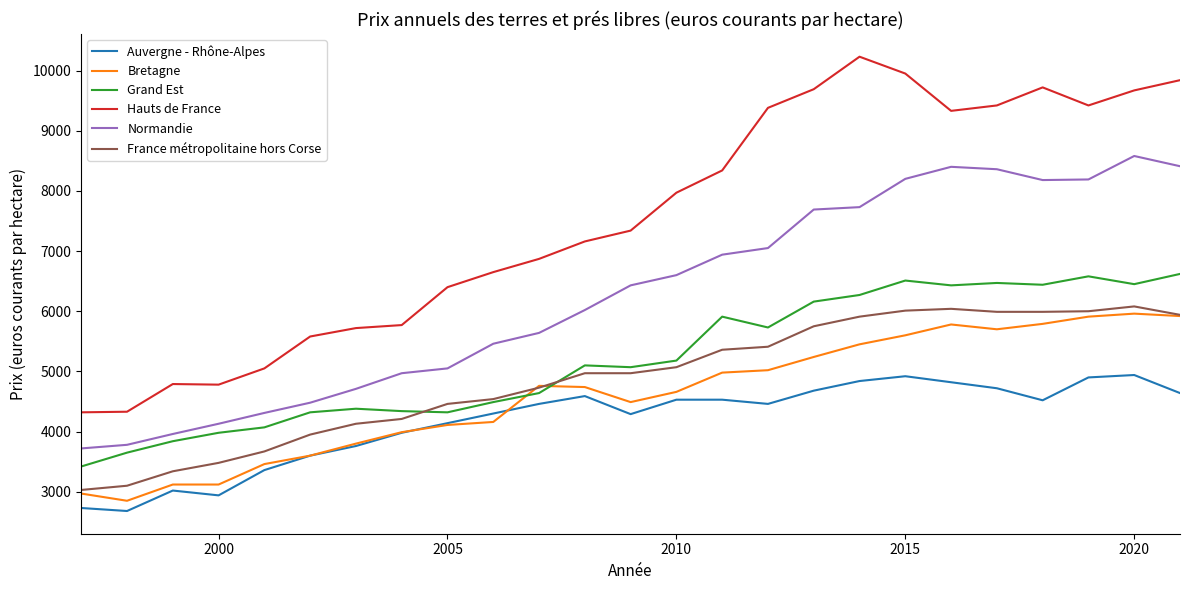

True or false: France métropolitaine hors Corse and Normandie cross at least once.

False